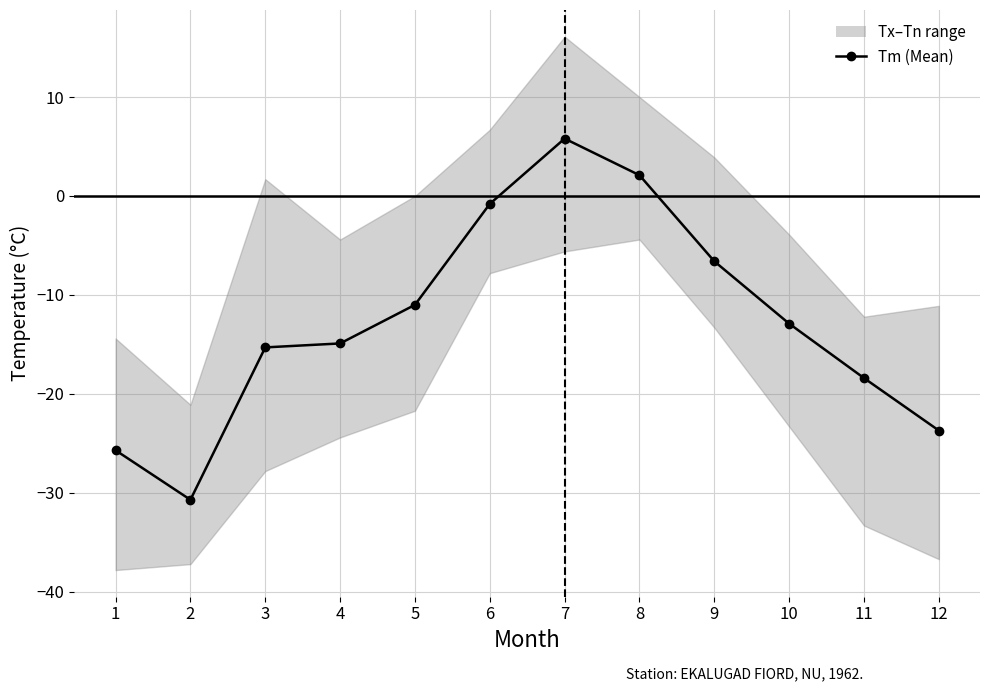

What is the difference between the maximum and minimum values in the Tn (Min) series?

33.4